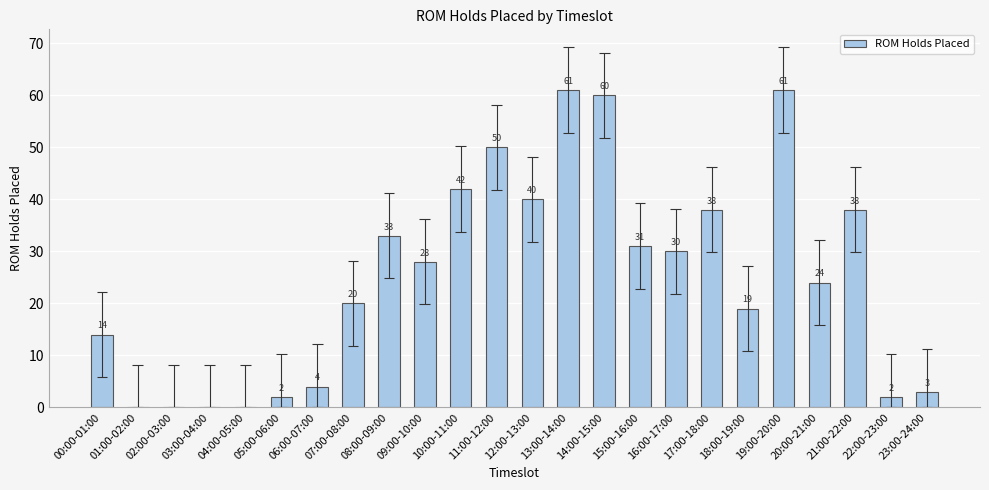

List the labels in order of value, smallest first.

01:00-02:00, 02:00-03:00, 03:00-04:00, 04:00-05:00, 05:00-06:00, 22:00-23:00, 23:00-24:00, 06:00-07:00, 00:00-01:00, 18:00-19:00, 07:00-08:00, 20:00-21:00, 09:00-10:00, 16:00-17:00, 15:00-16:00, 08:00-09:00, 17:00-18:00, 21:00-22:00, 12:00-13:00, 10:00-11:00, 11:00-12:00, 14:00-15:00, 13:00-14:00, 19:00-20:00